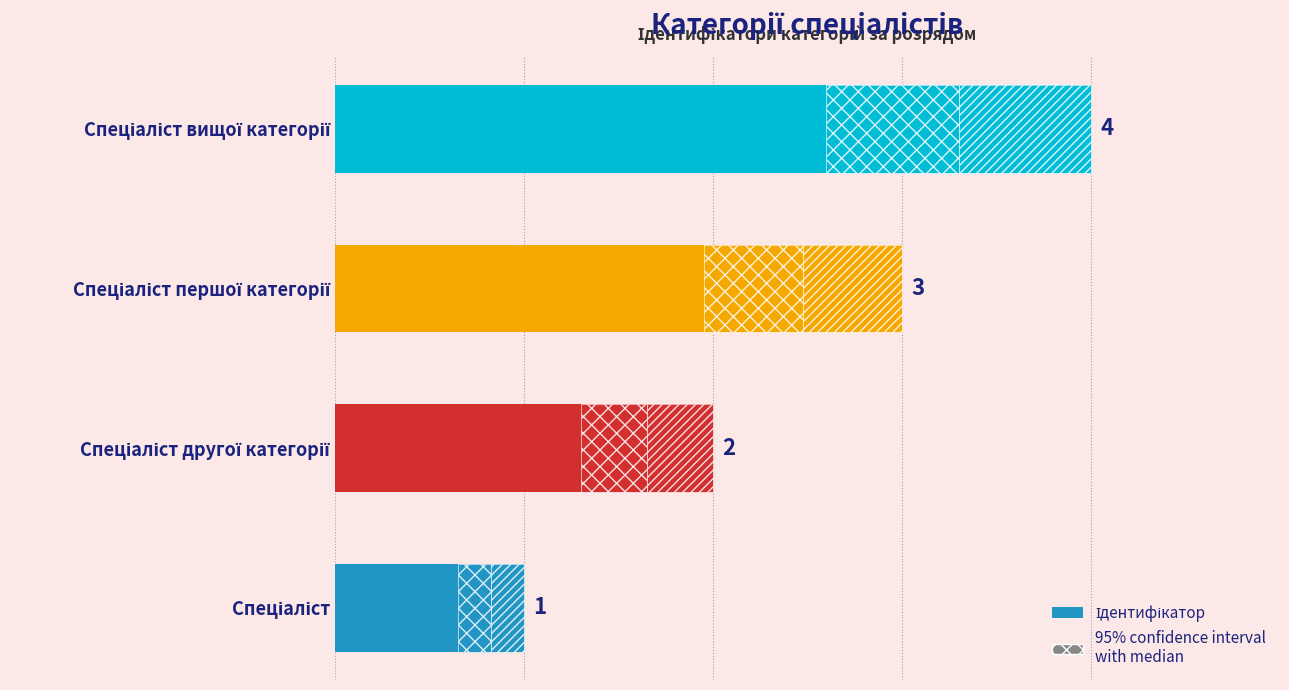

Is it true that the value at Спеціаліст другої категорії is 2?

True